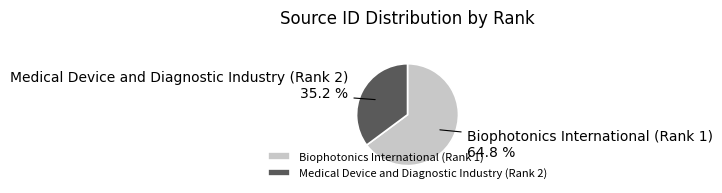

Do Medical Device and Diagnostic Industry (Rank 2) and Biophotonics International (Rank 1) together represent more than half of the pie?

Yes